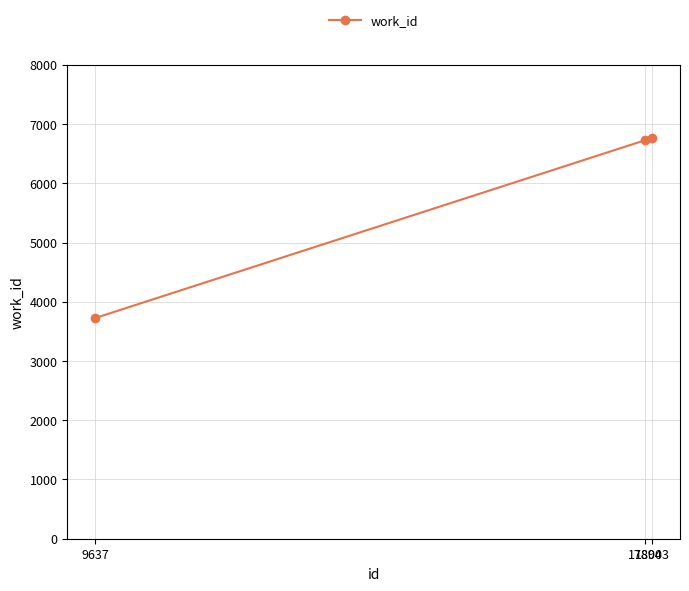

What is the value of the 1st point from the left?

3725